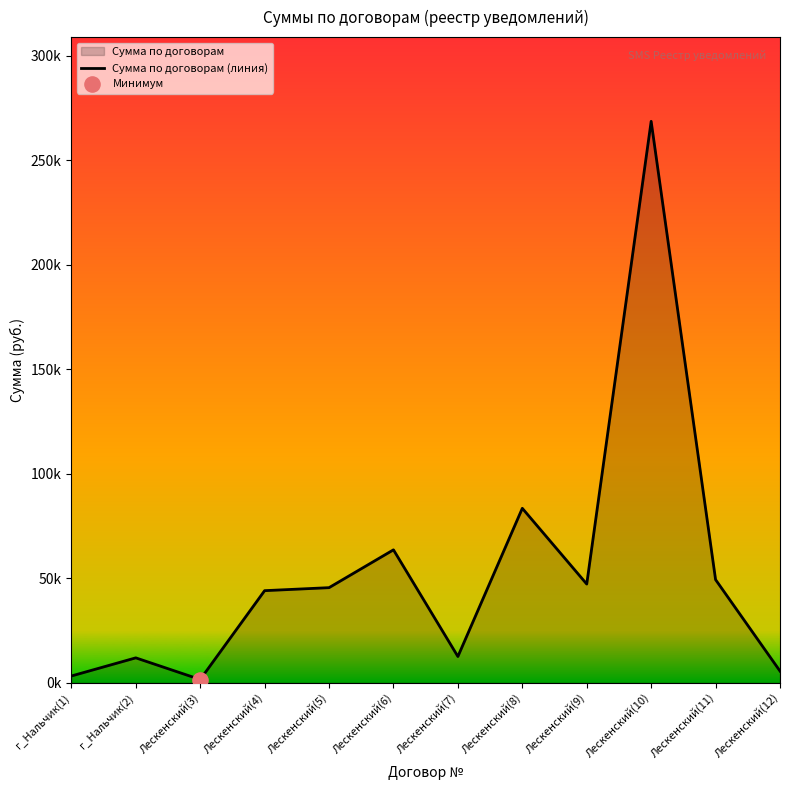

Between Лескенский(9) and г_Нальчик(1), which is larger?

Лескенский(9)